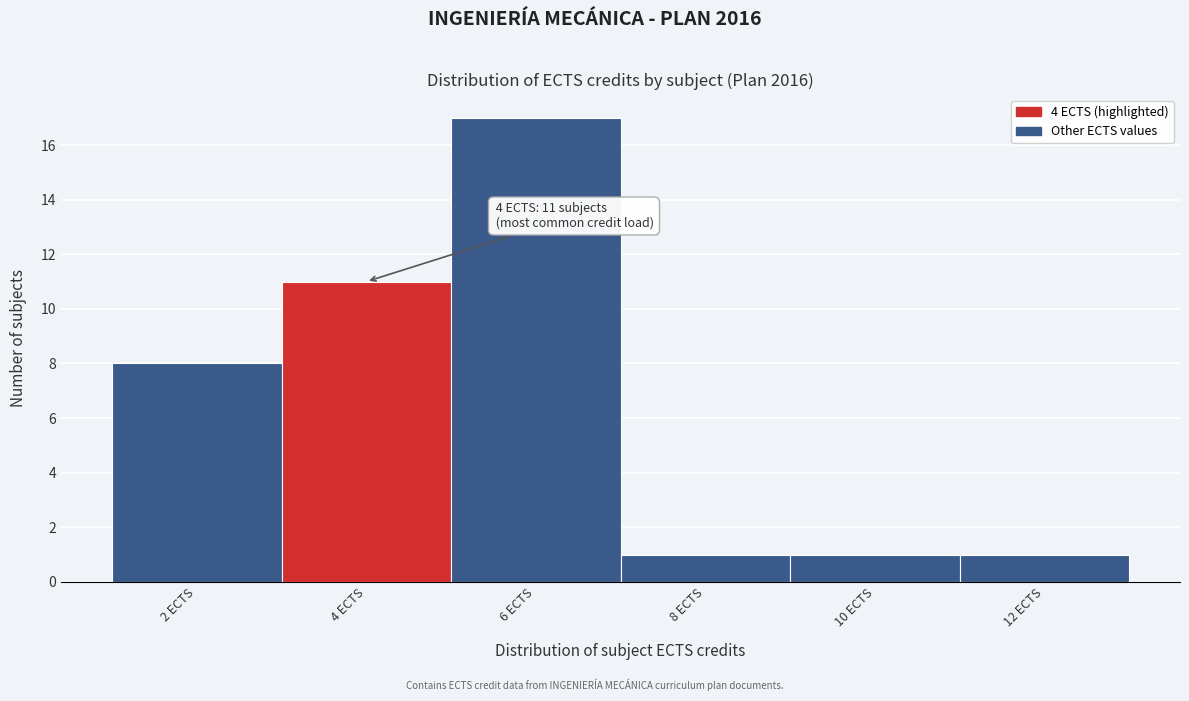

Which range on the x-axis has the tallest bar?

5 to 7